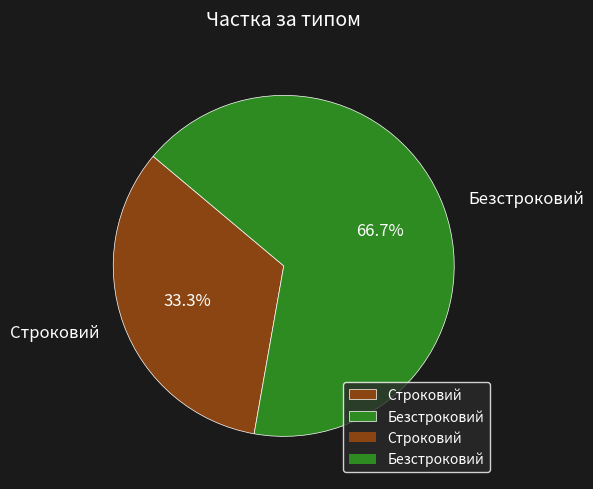

Between Строковий and Безстроковий, which is larger?

Безстроковий